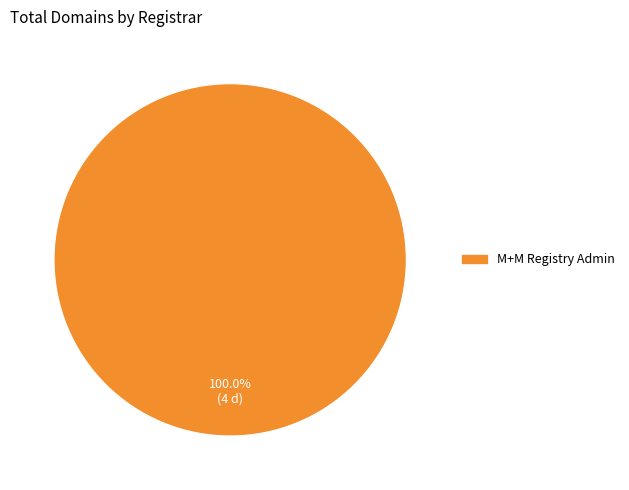

Is there any slice that represents more than half of the pie?

Yes